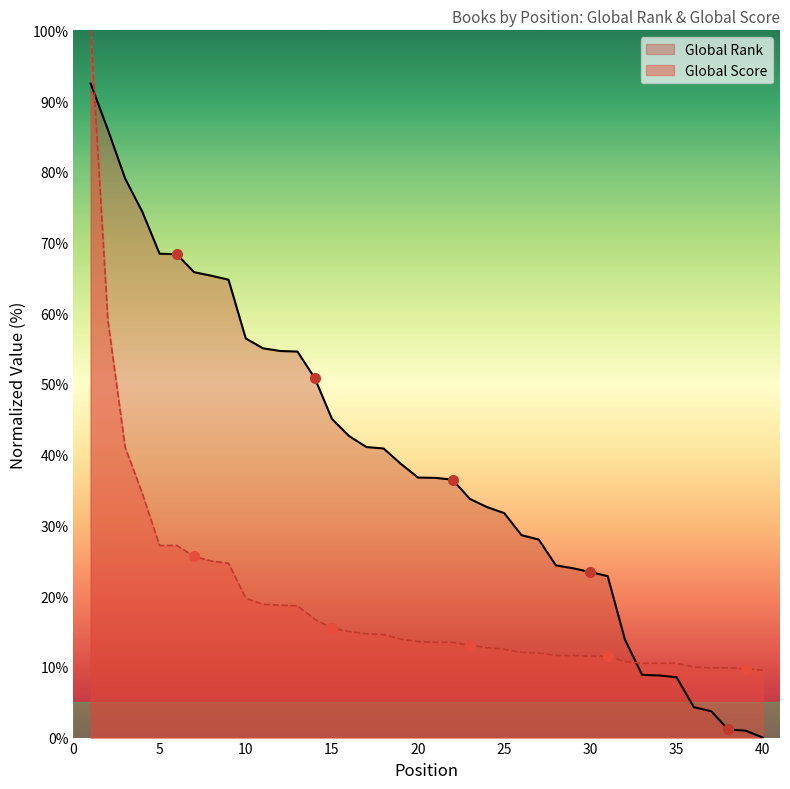

What is the lowest value of the Global Score series?

9.5